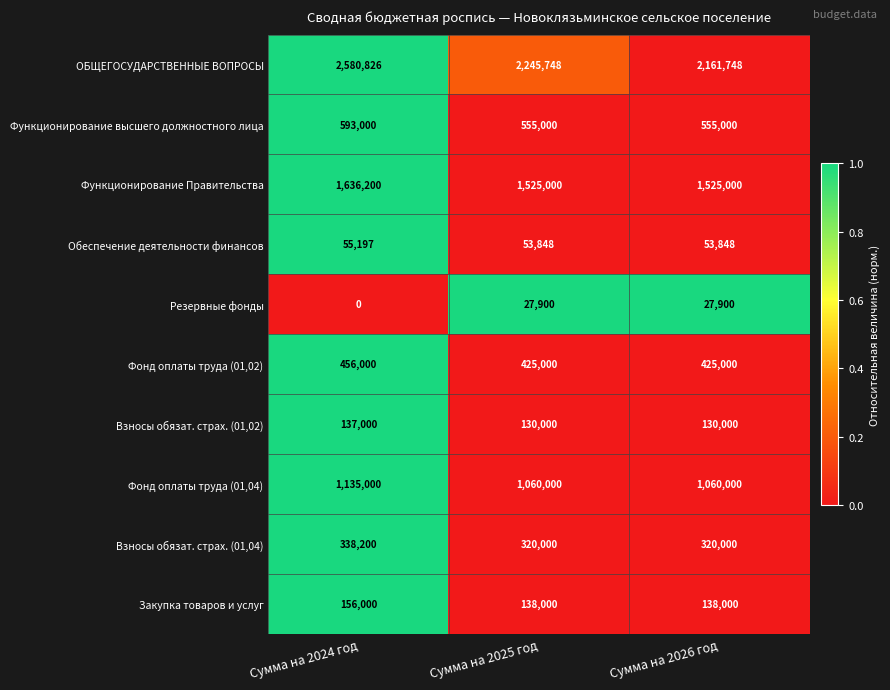

List the series in order of their peak value, highest first.

ОБЩЕГОСУДАРСТВЕННЫЕ ВОПРОСЫ, Функционирование Правительства, Фонд оплаты труда (01,04), Функционирование высшего должностного лица, Фонд оплаты труда (01,02), Взносы обязат. страх. (01,04), Закупка товаров и услуг, Взносы обязат. страх. (01,02), Обеспечение деятельности финансов, Резервные фонды